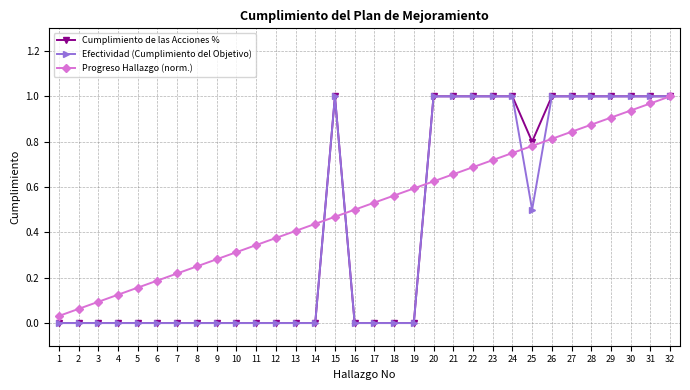

Is it true that Cumplimiento de las Acciones % equals 1.0 at 30?

True